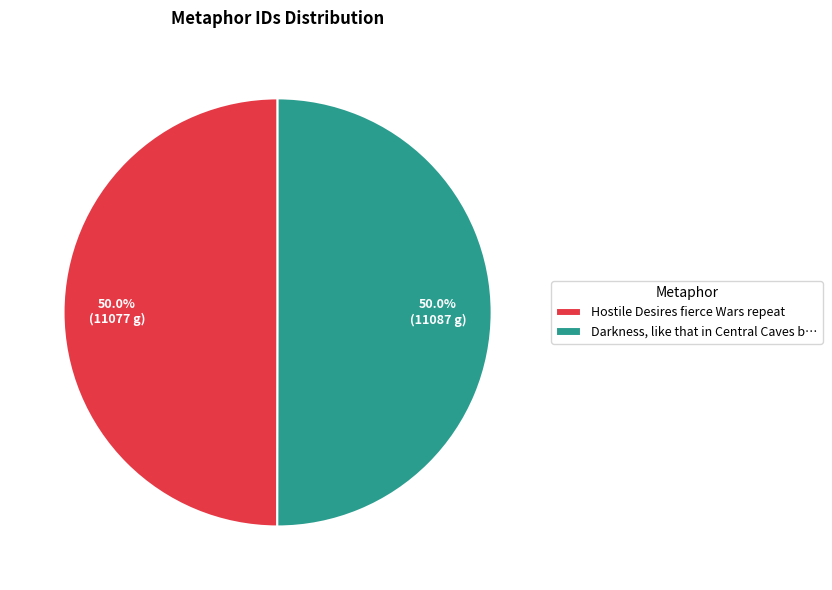

What percentage is NOT represented by Hostile Desires fierce Wars repeat?

50.0%